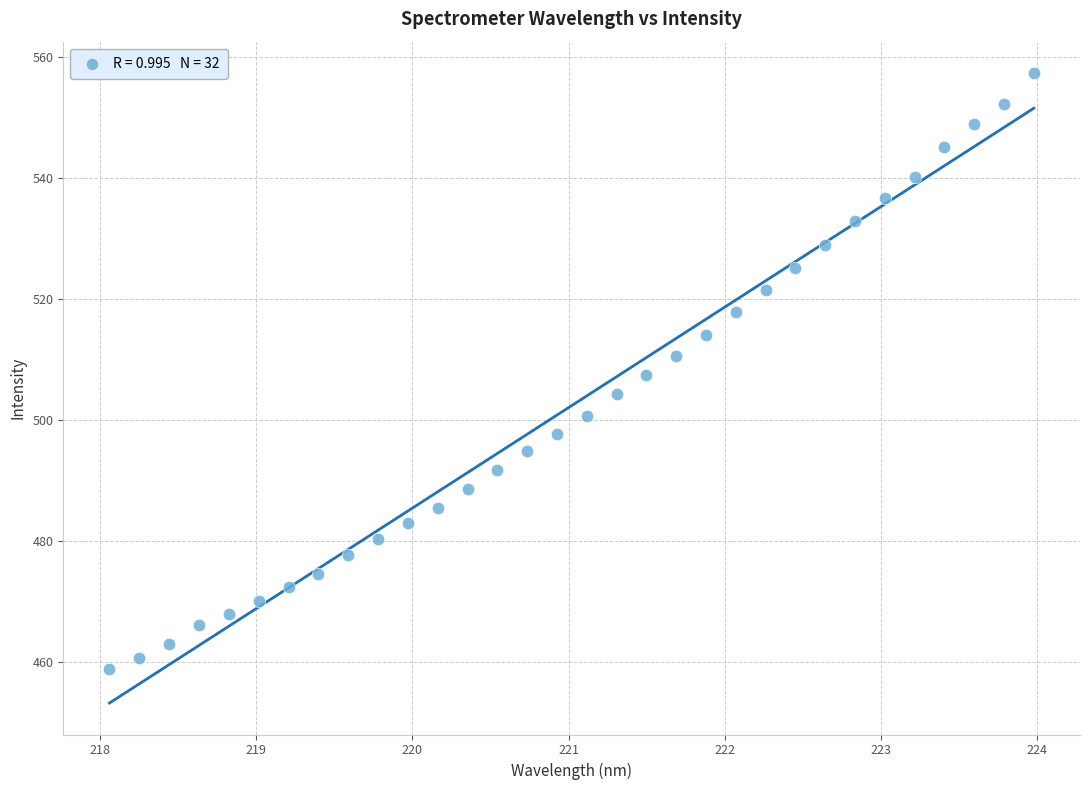

What is the range of X values (max minus min)?

5.9